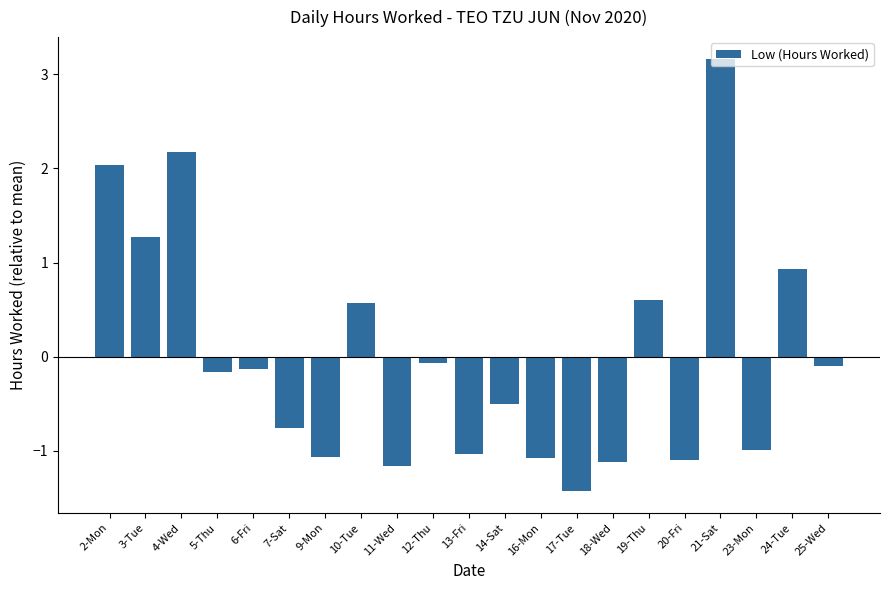

How many values are above zero?

7